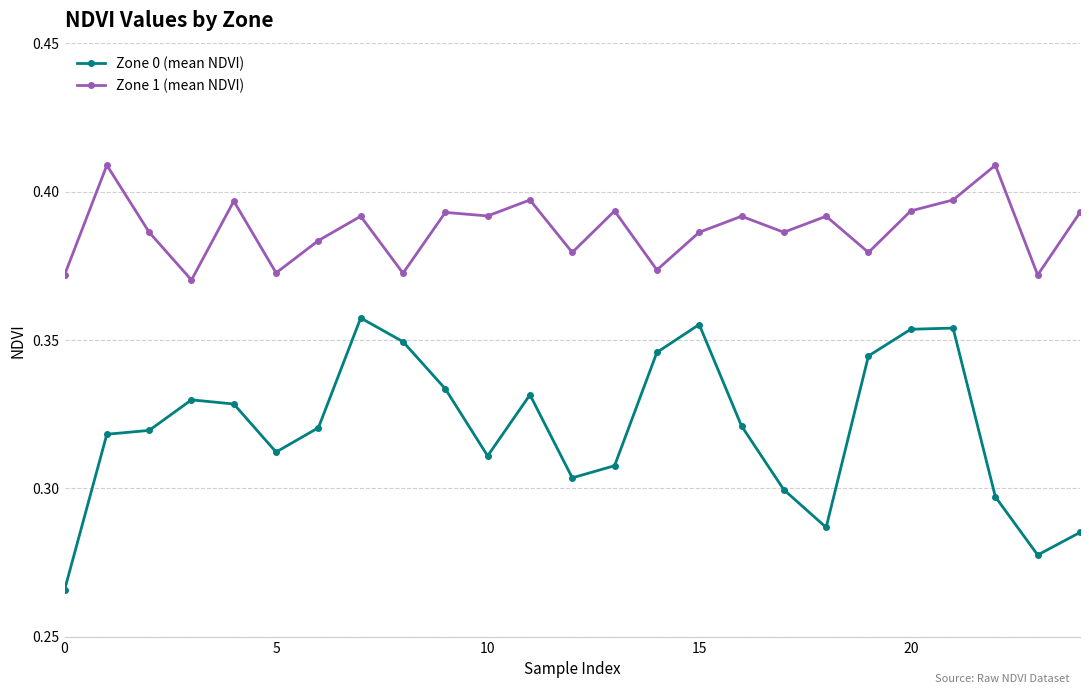

Rank the series by their maximum value, from highest to lowest.

Zone 1 (mean NDVI), Zone 0 (mean NDVI)